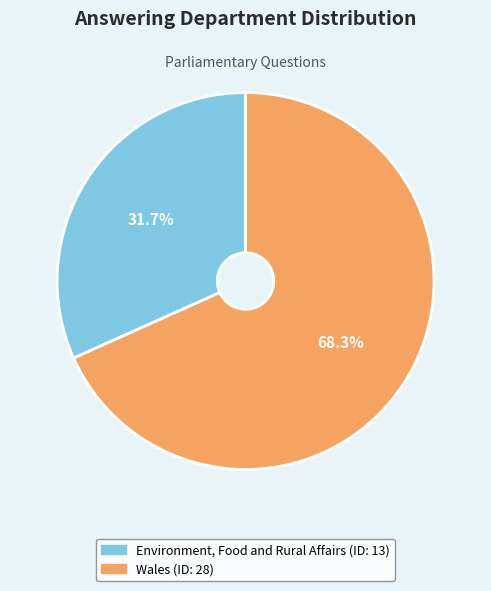

What is the largest slice in the pie chart?

Wales